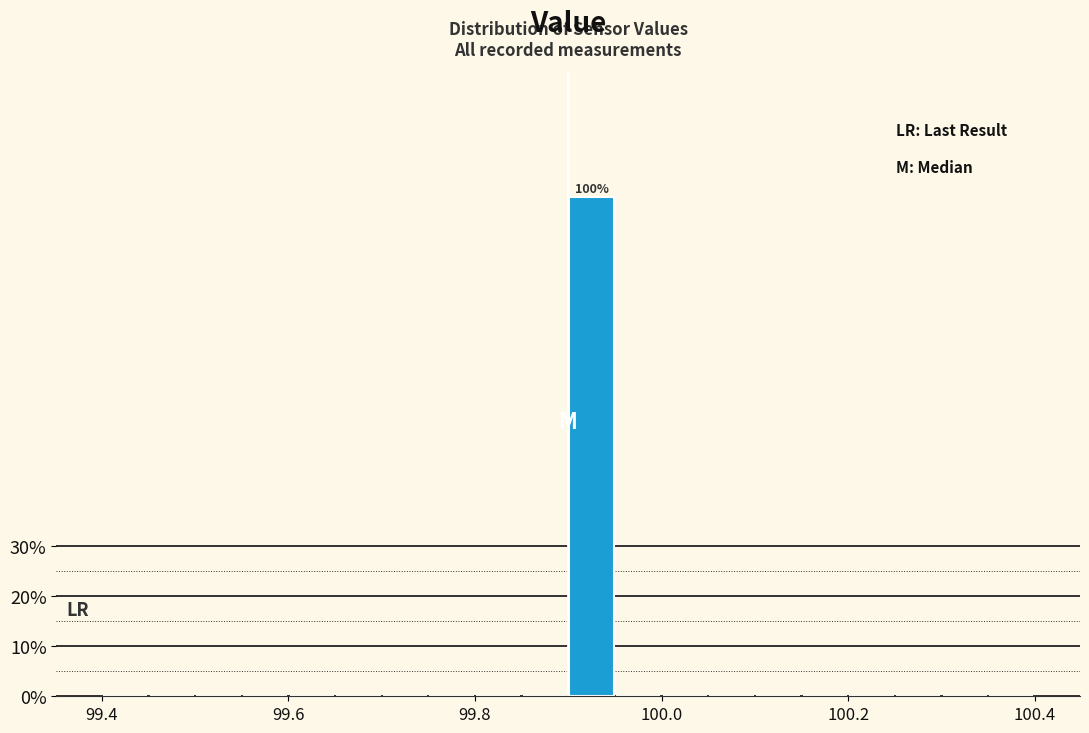

Around what value on the x-axis is the tallest bar? Give the approximate position of its centre, as read against the axis.

99.92